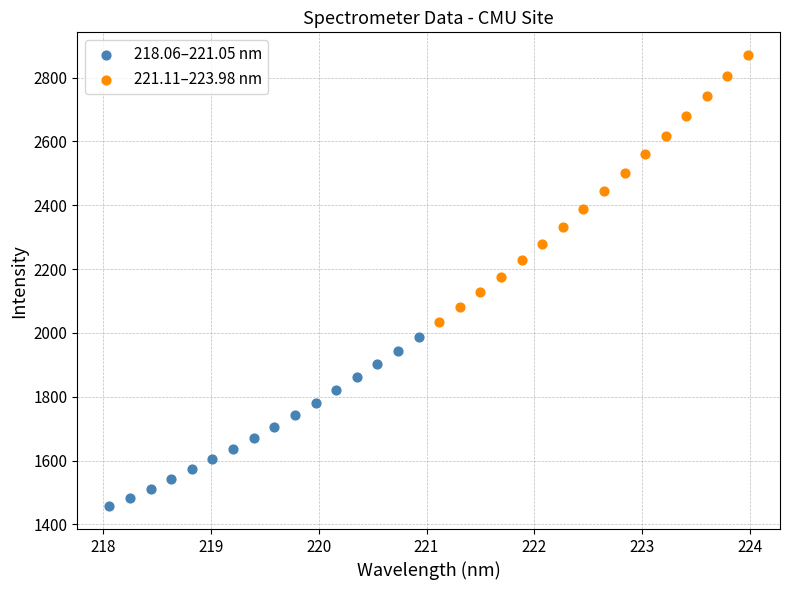

Which series contains the lowest Y value?

218.06–221.05 nm